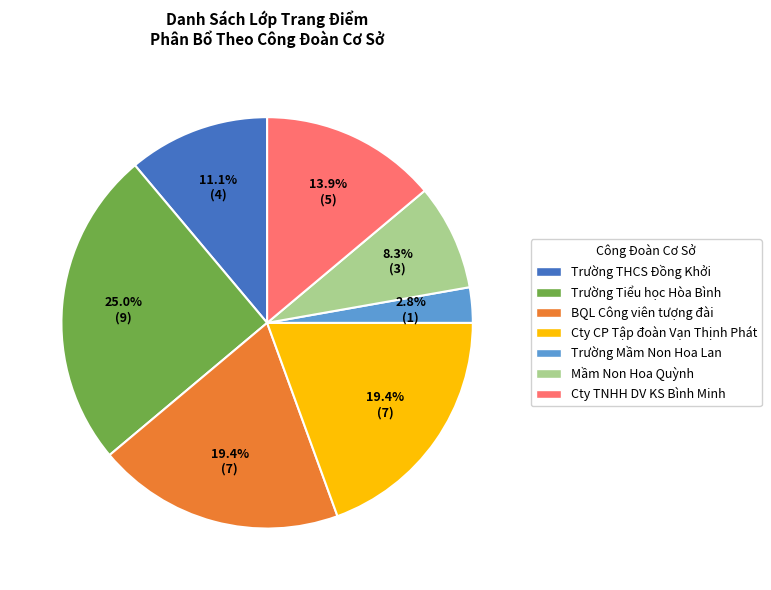

Is there any slice that represents more than half of the pie?

No